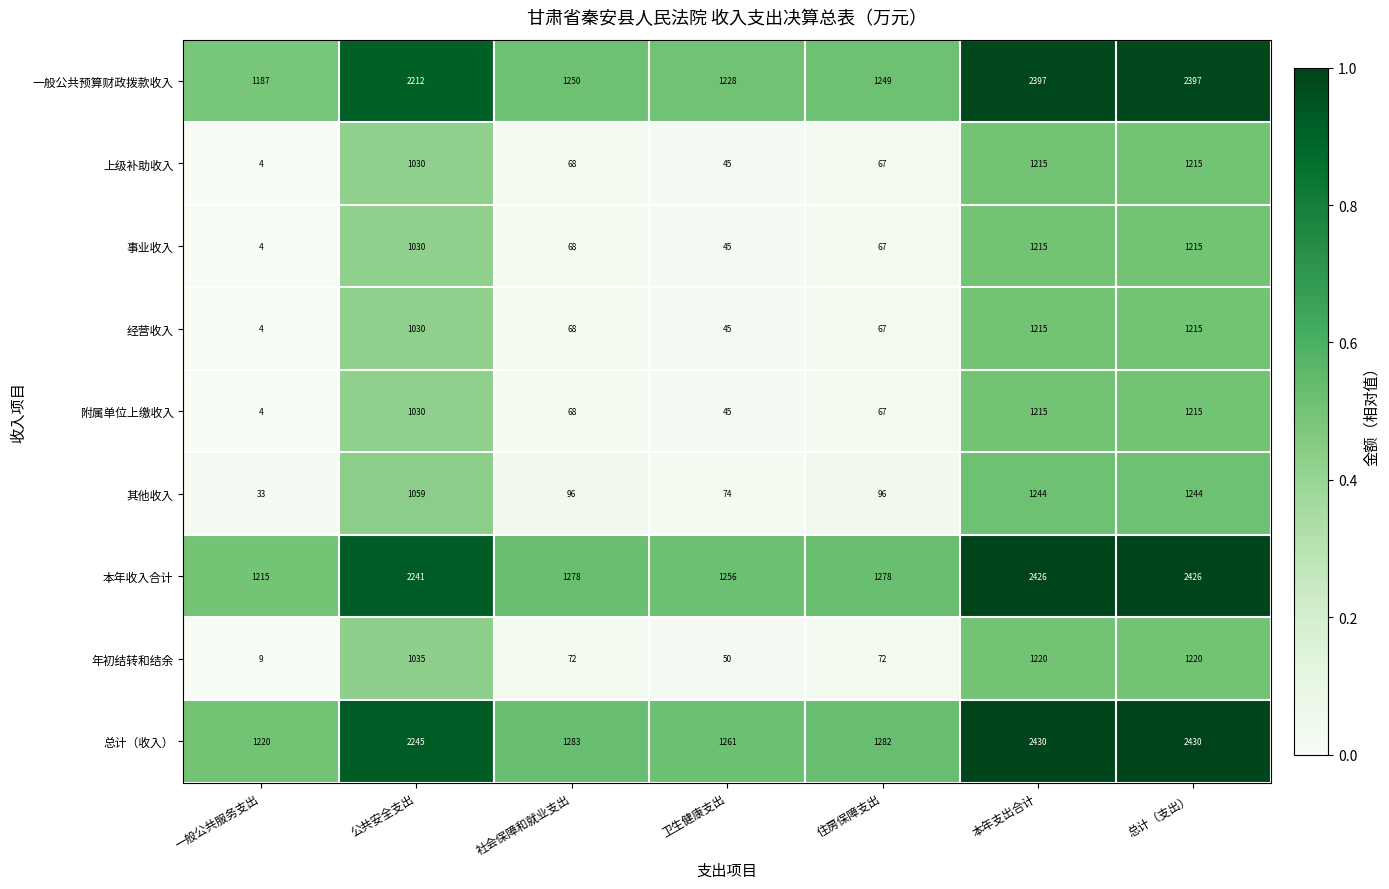

What is the total value across all series at 住房保障支出?

4245